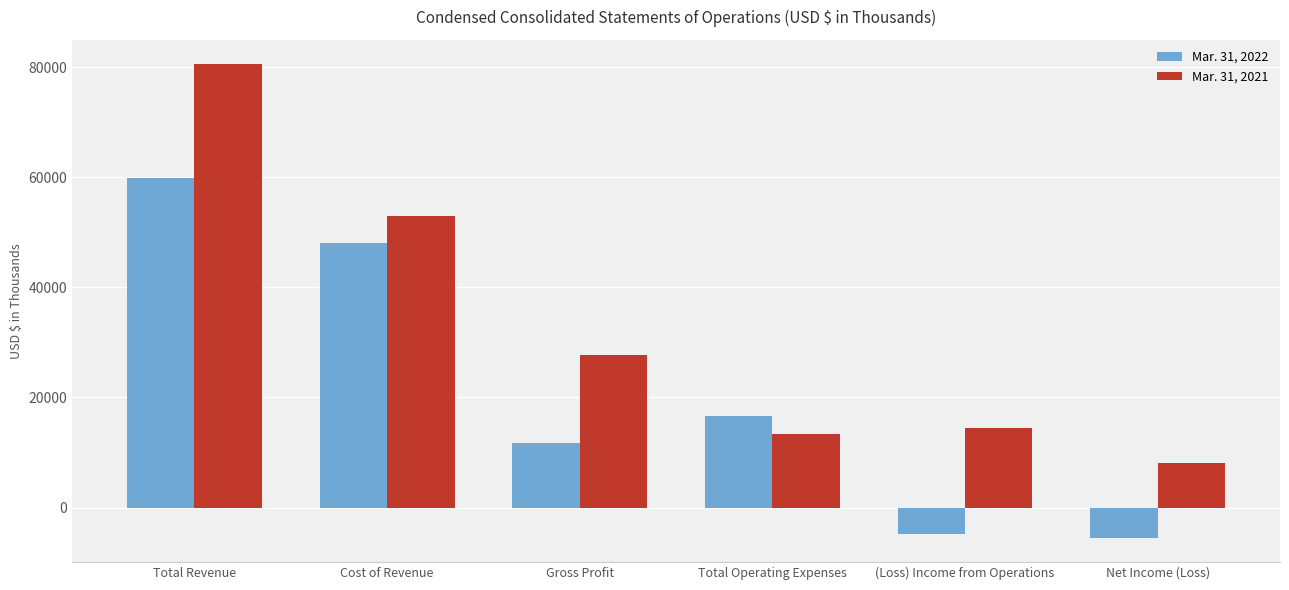

What is the minimum value for Mar. 31, 2021?

8090